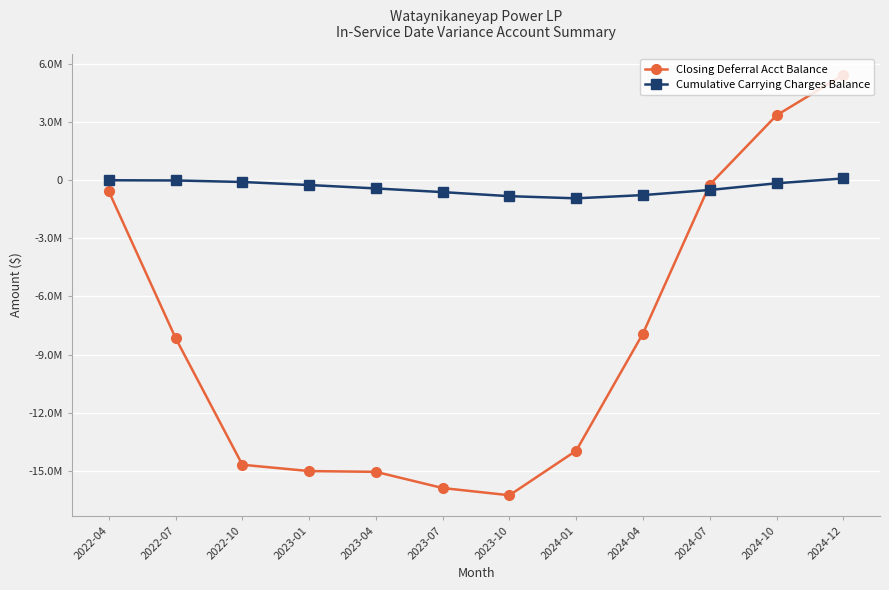

What are all the series names shown in the legend?

Closing Deferral Acct Balance, Cumulative Carrying Charges Balance